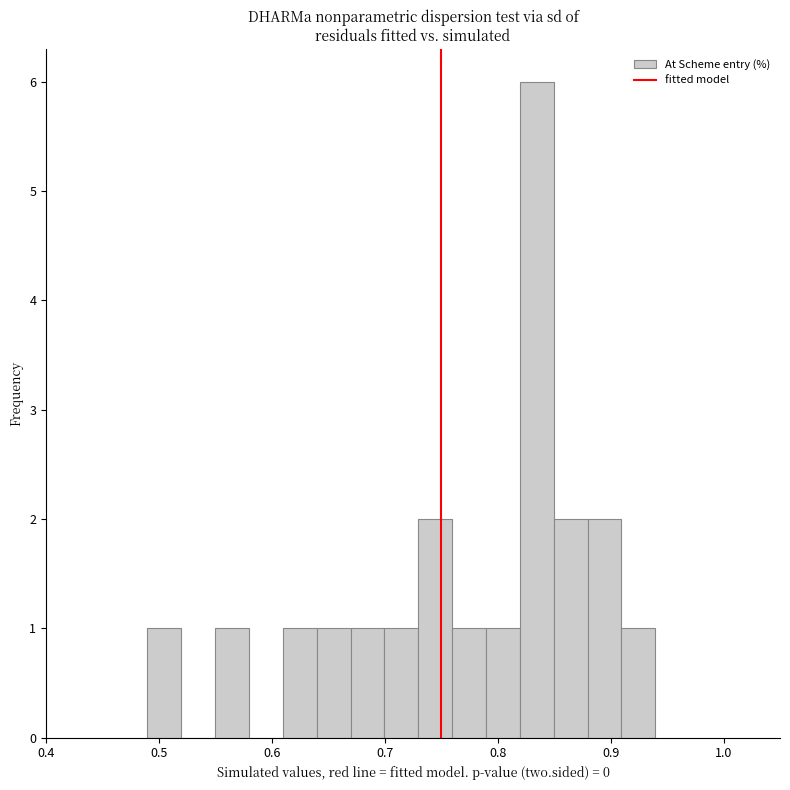

Read against the x-axis, roughly where is the centre of the tallest bar?

0.83